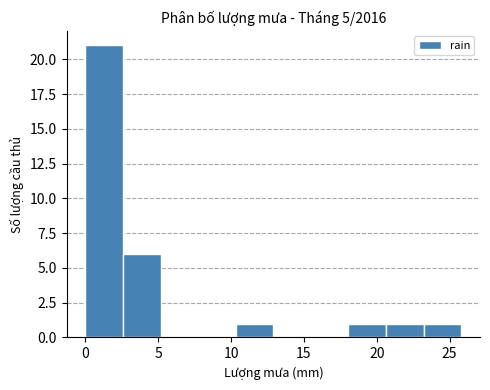

Reading left to right, list every bar in this chart as the range it spans on the x-axis followed by its height. Neither the bar edges nor the heights are printed on the chart, so give them approximately, as read against the axes.

0.0 to 2.5: 21
2.5 to 5.0: 6
5.0 to 7.5: 0
7.5 to 10.5: 0
10.5 to 13.0: 1
13.0 to 15.5: 0
15.5 to 18.0: 0
18.0 to 20.5: 1
20.5 to 23.0: 1
23.0 to 26.0: 1